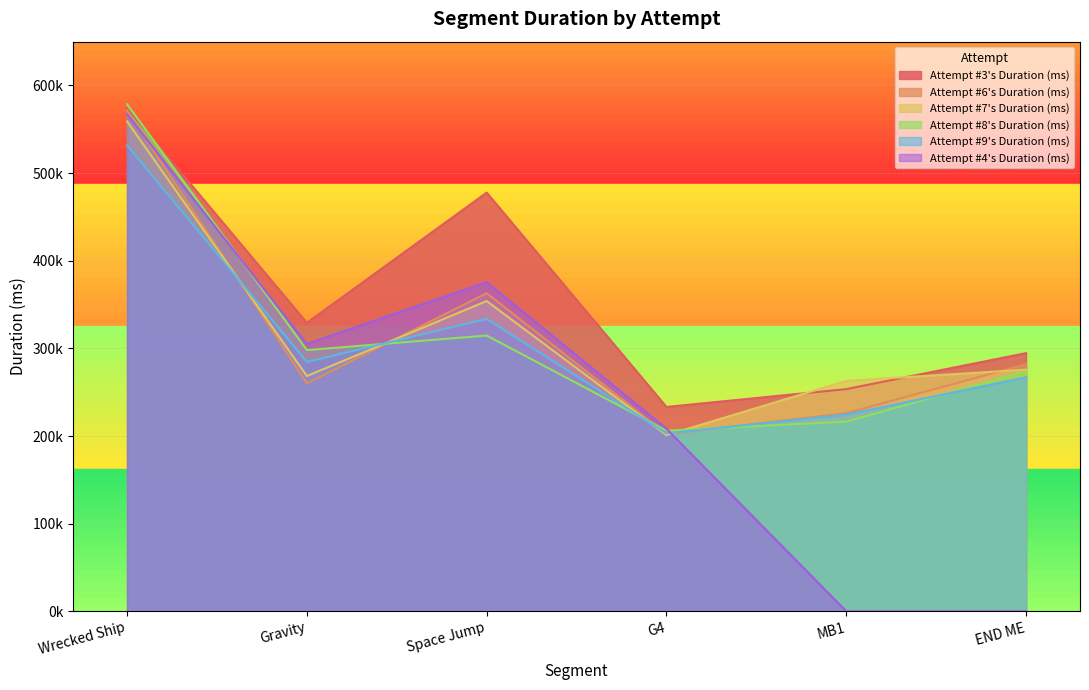

What is the sum of the Attempt #6's Duration (ms) values at MB1 and Space Jump?

588951